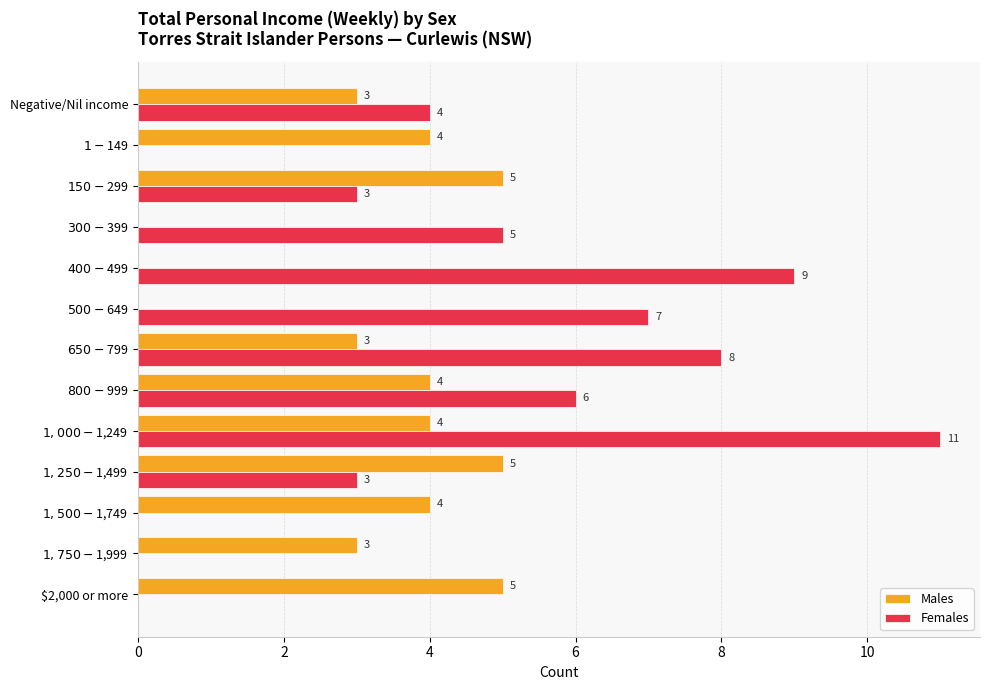

How many Males values are between 3 and 4?

7